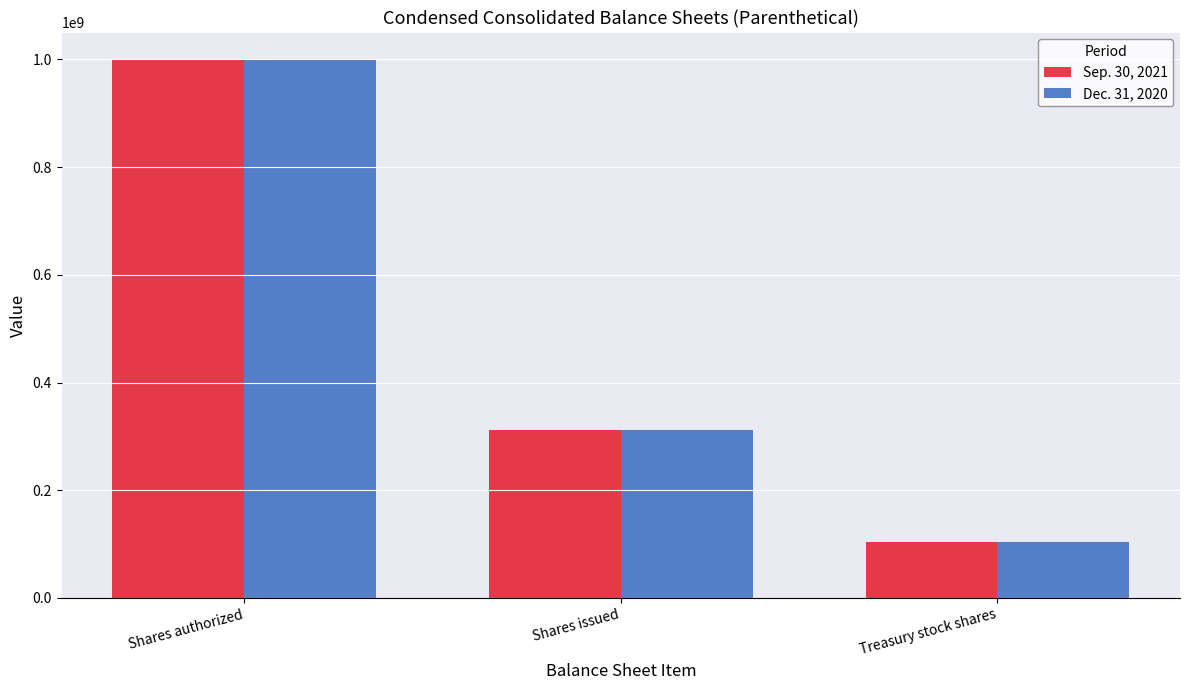

List the series in order of their overall mean, highest first.

Sep. 30, 2021, Dec. 31, 2020